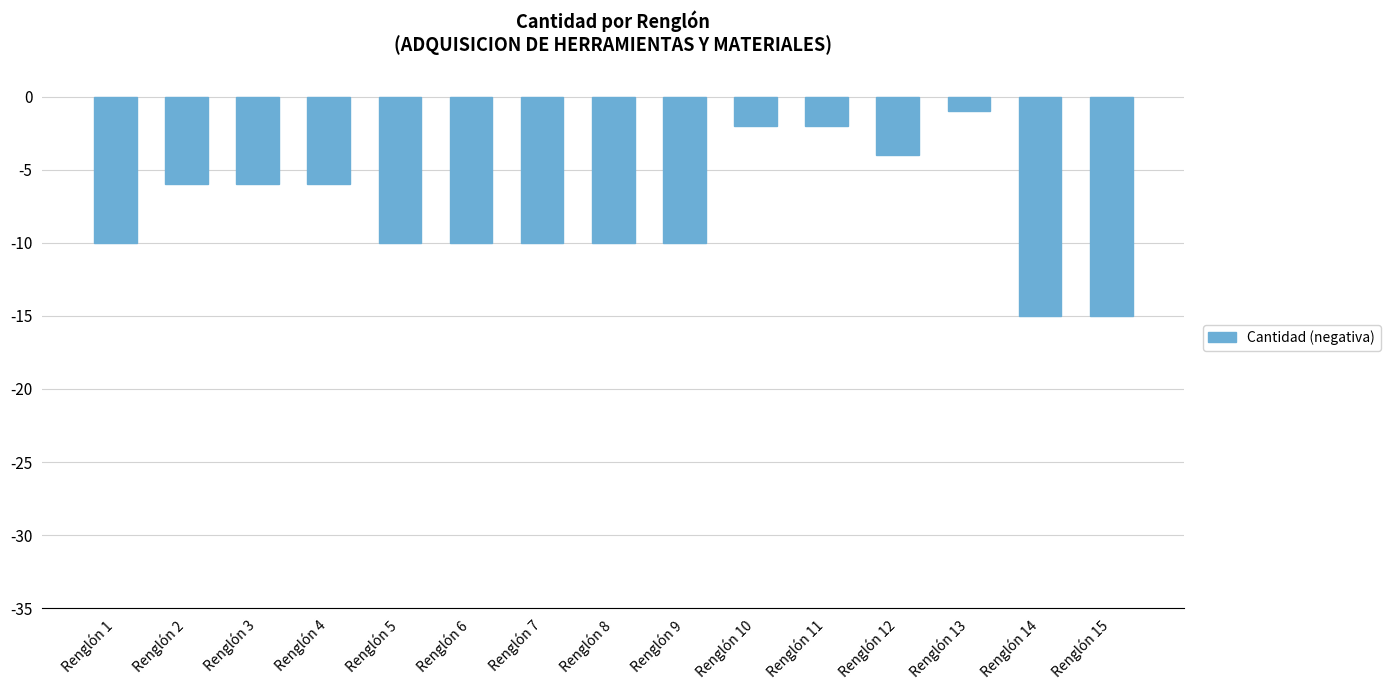

Which label corresponds to the largest value in the chart?

Renglón 13